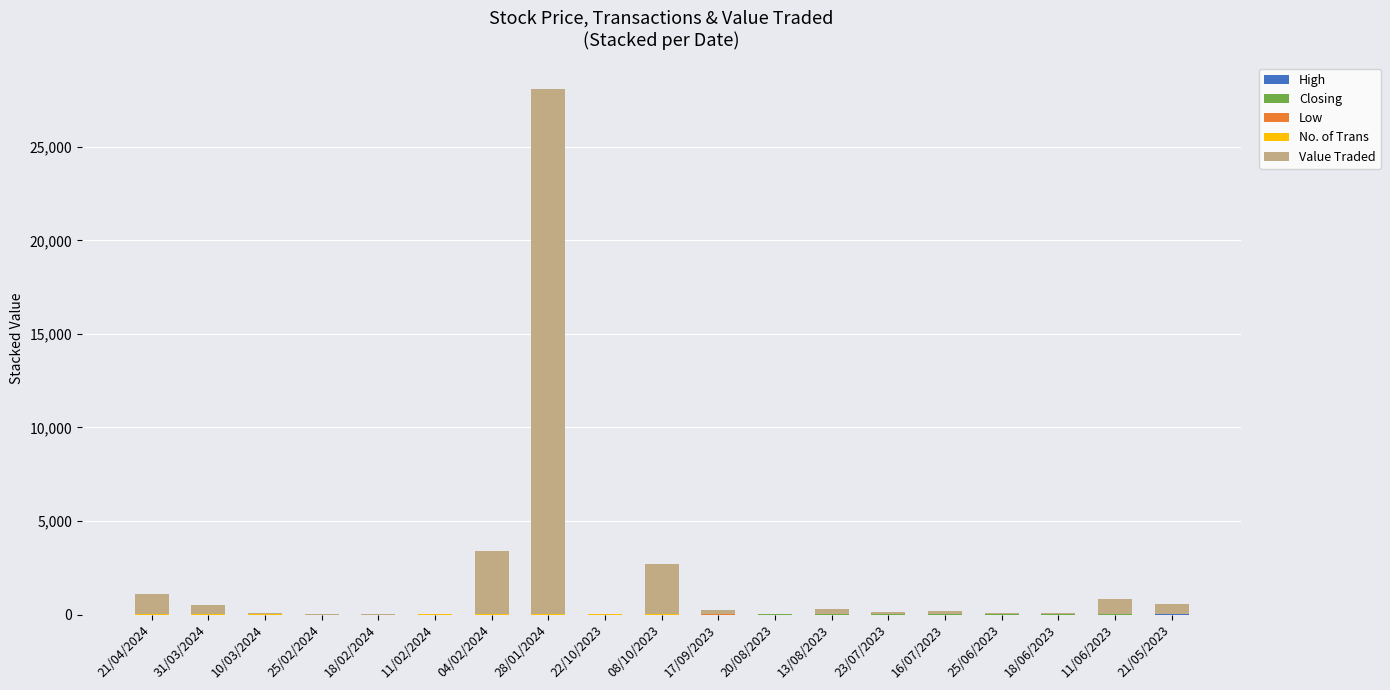

At which category is the sum across all series the highest?

28/01/2024